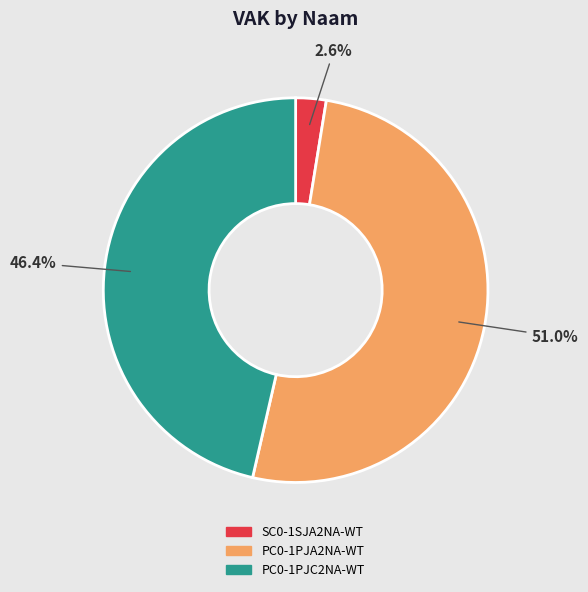

The PC0-1PJA2NA-WT slice represents 65% of the pie. True or false?

False